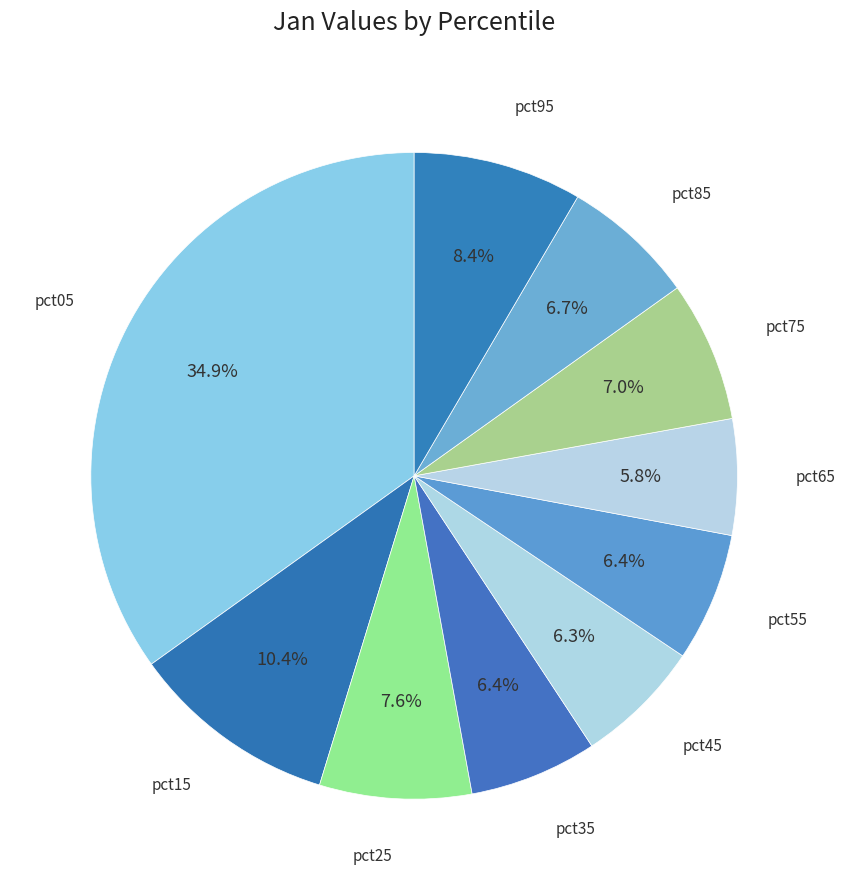

Is pct55 the majority of the pie?

No